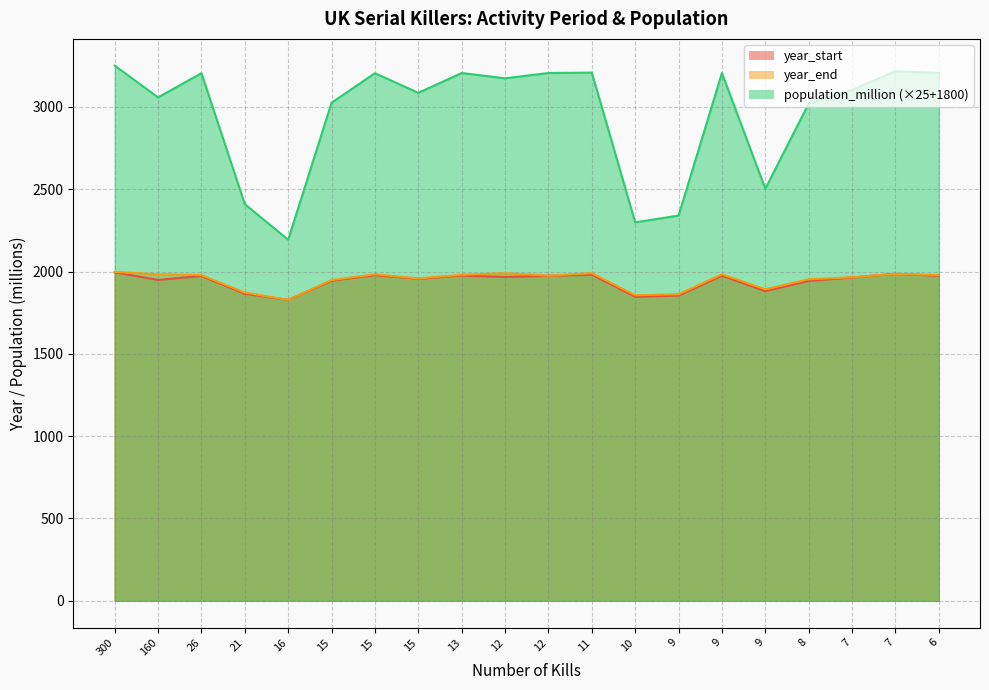

How many data points in population_million are above 3173?

10